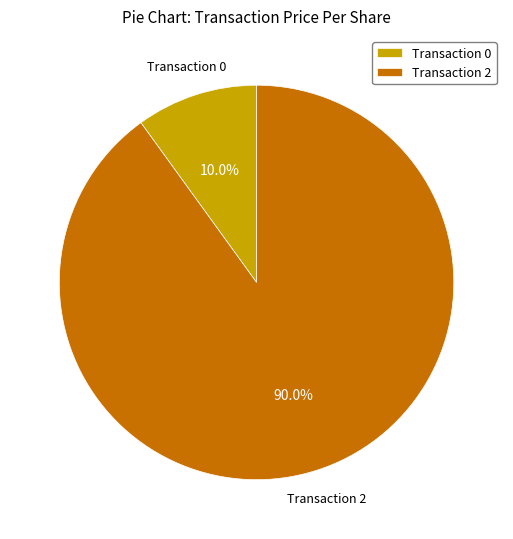

How much of the chart is everything except Transaction 0?

90.0%